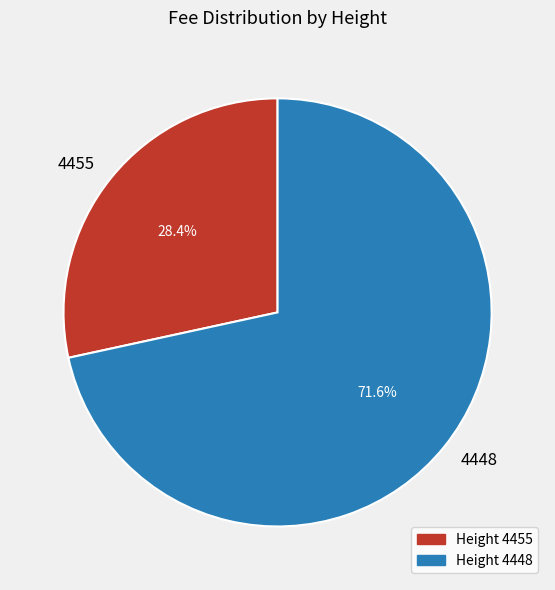

To the nearest percent, what is the average slice percentage?

50%